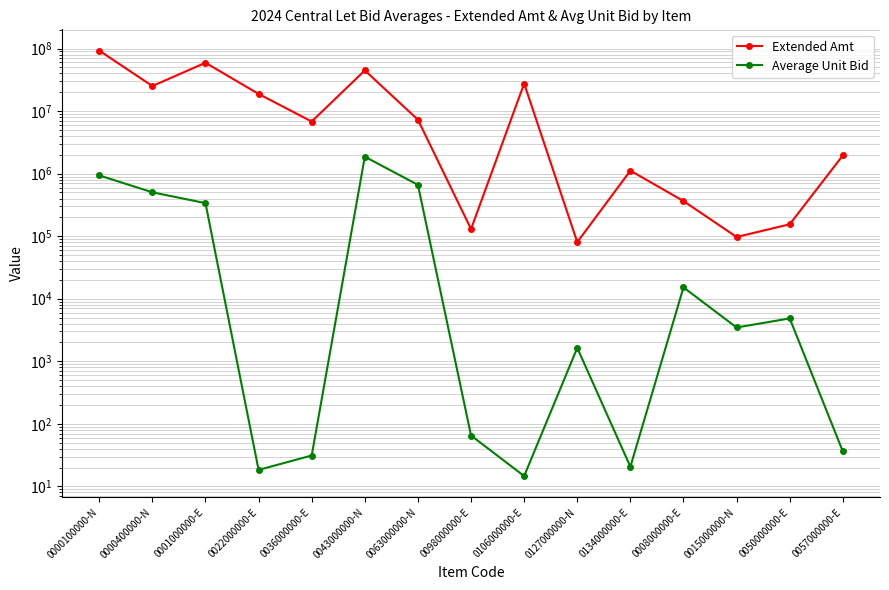

How many lines are shown in the chart?

2